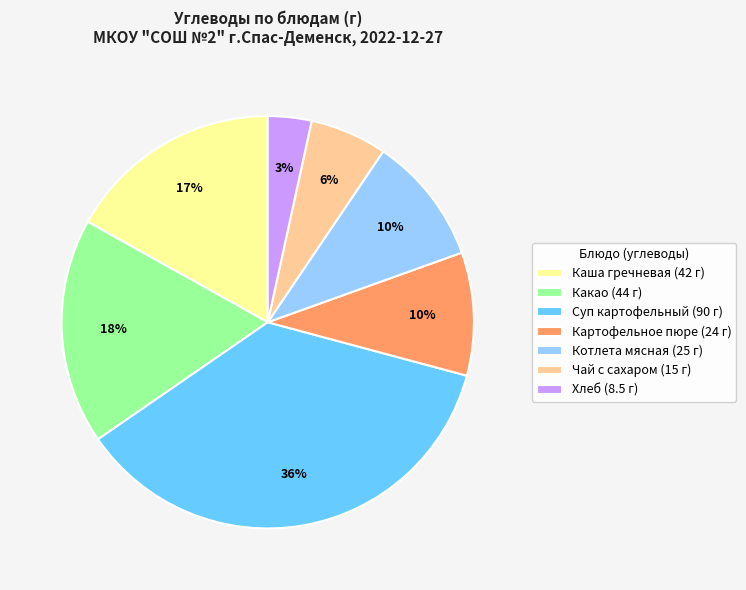

To the nearest percent, what is the difference between the largest and smallest slice percentages?

33%